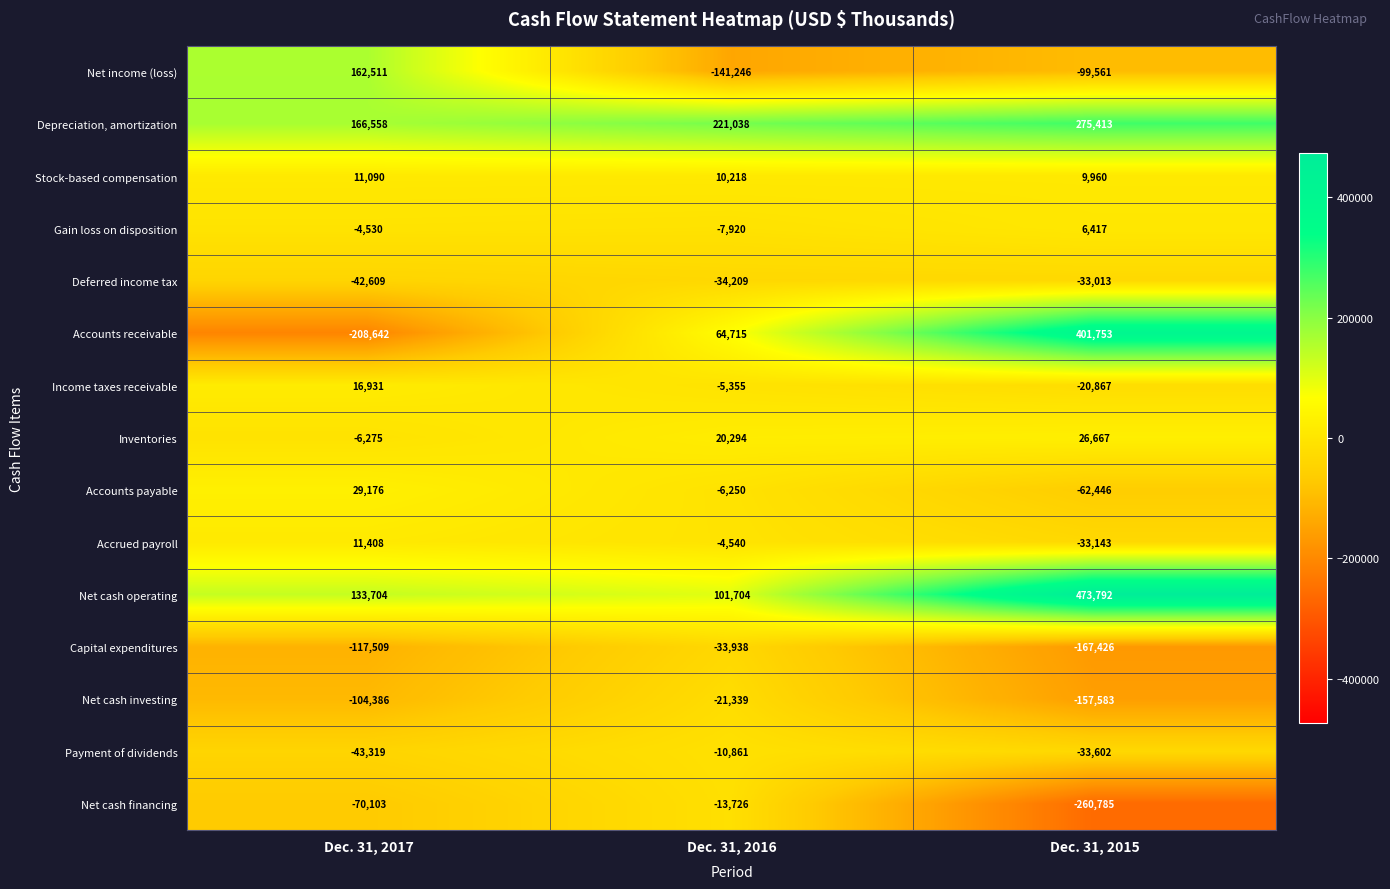

What is the difference between the maximum and minimum values in the Accounts receivable series?

610395